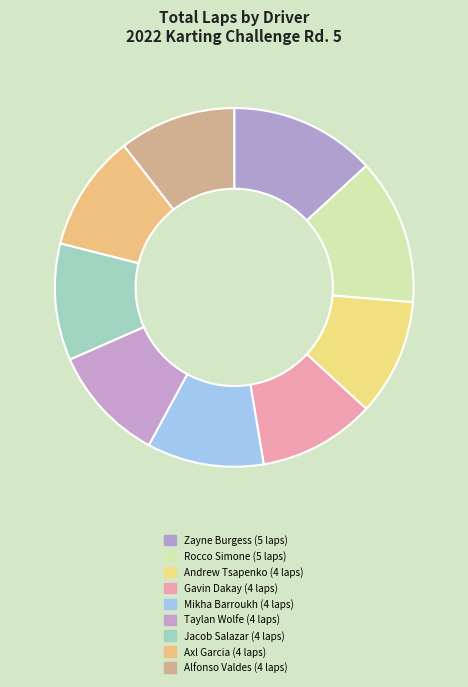

Count the number of slices in the pie.

9